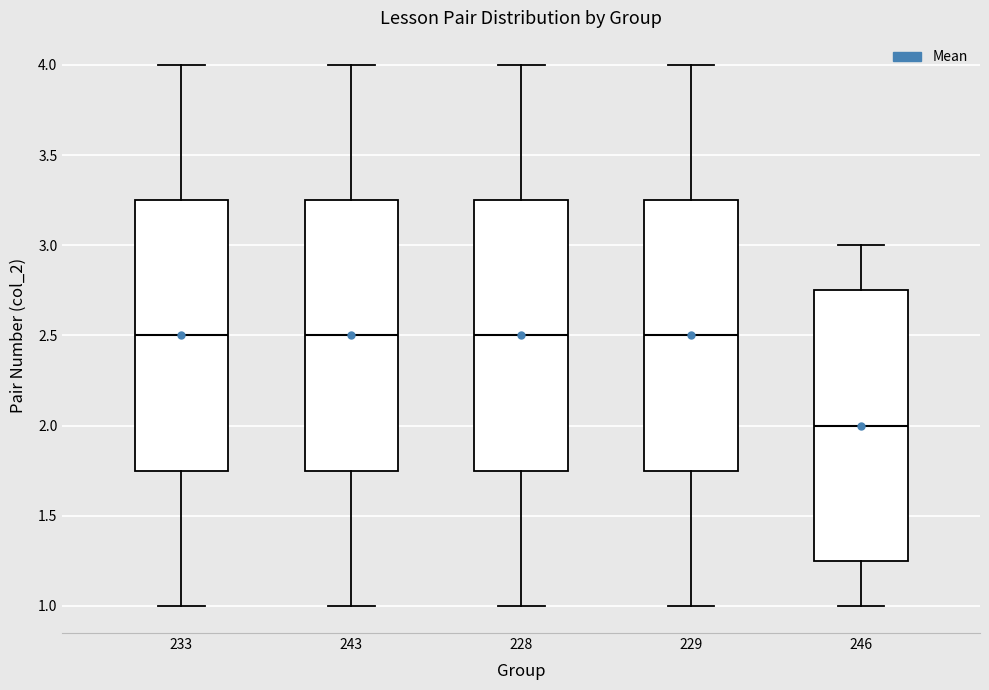

Where is the upper edge of the box at x = 243 on the y-axis? The values are not printed on the chart, so give them approximately, as read against the axis.

3.25